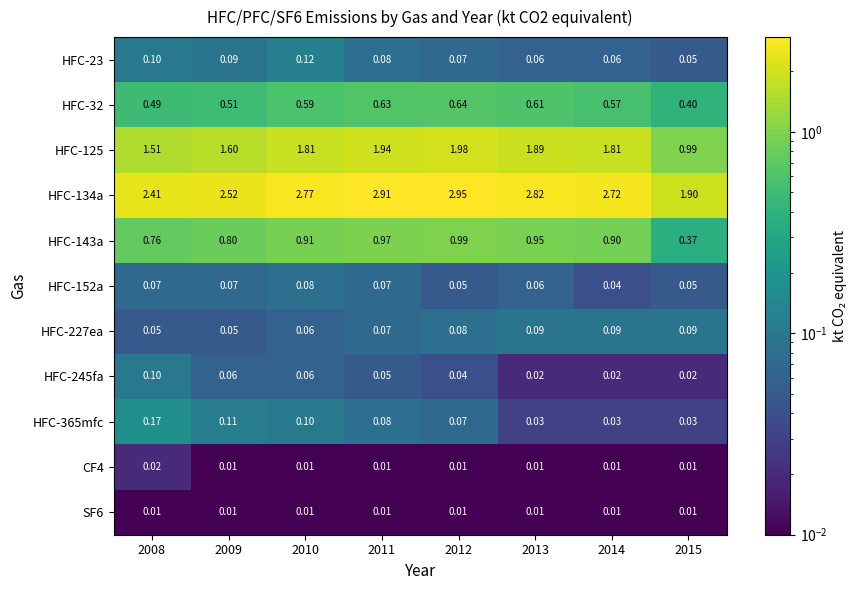

Is the value of SF6 at 2008 greater than the value of HFC-134a at 2012?

No